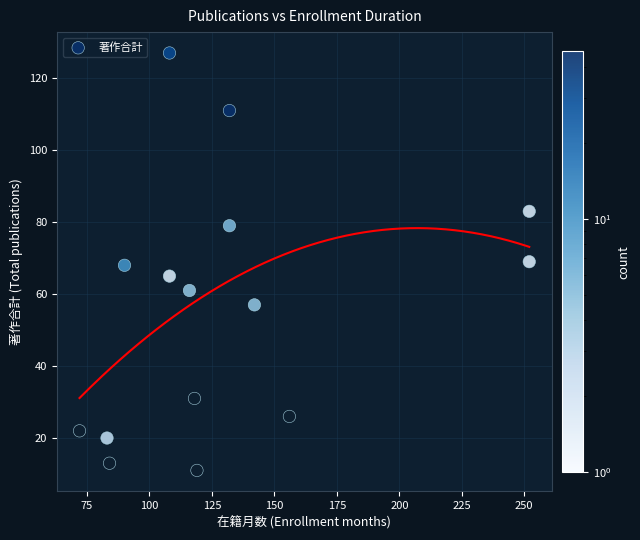

Count the number of points in this scatter plot.

15